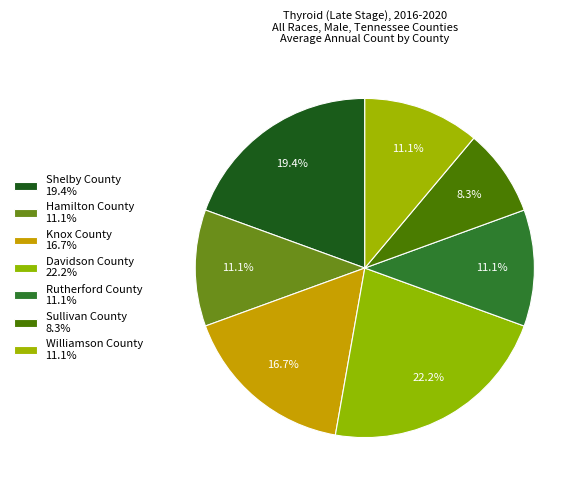

How many slices are in this pie chart?

7